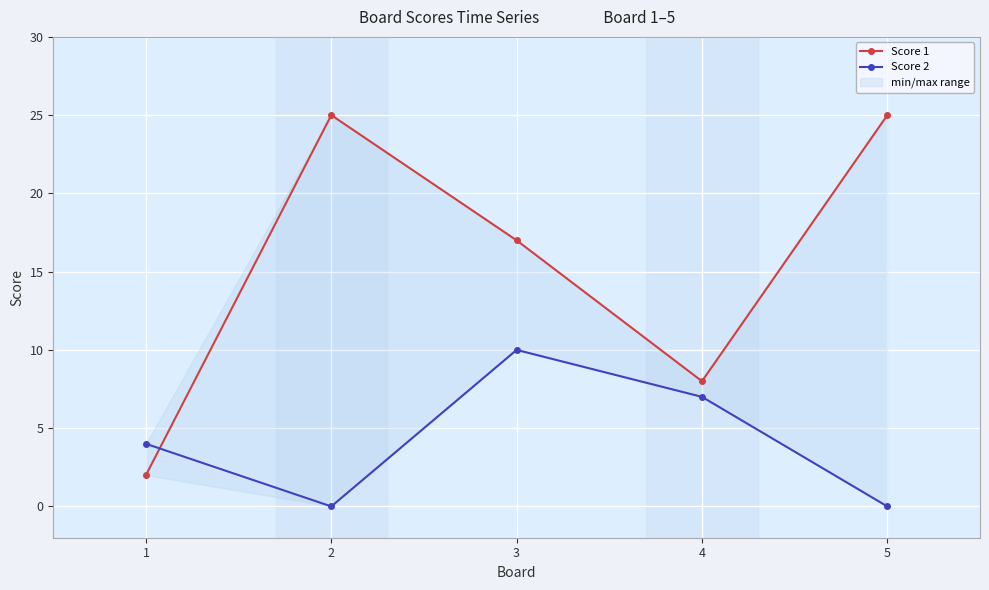

Where do Score 2 and Score 1 first cross each other?

1 and 2